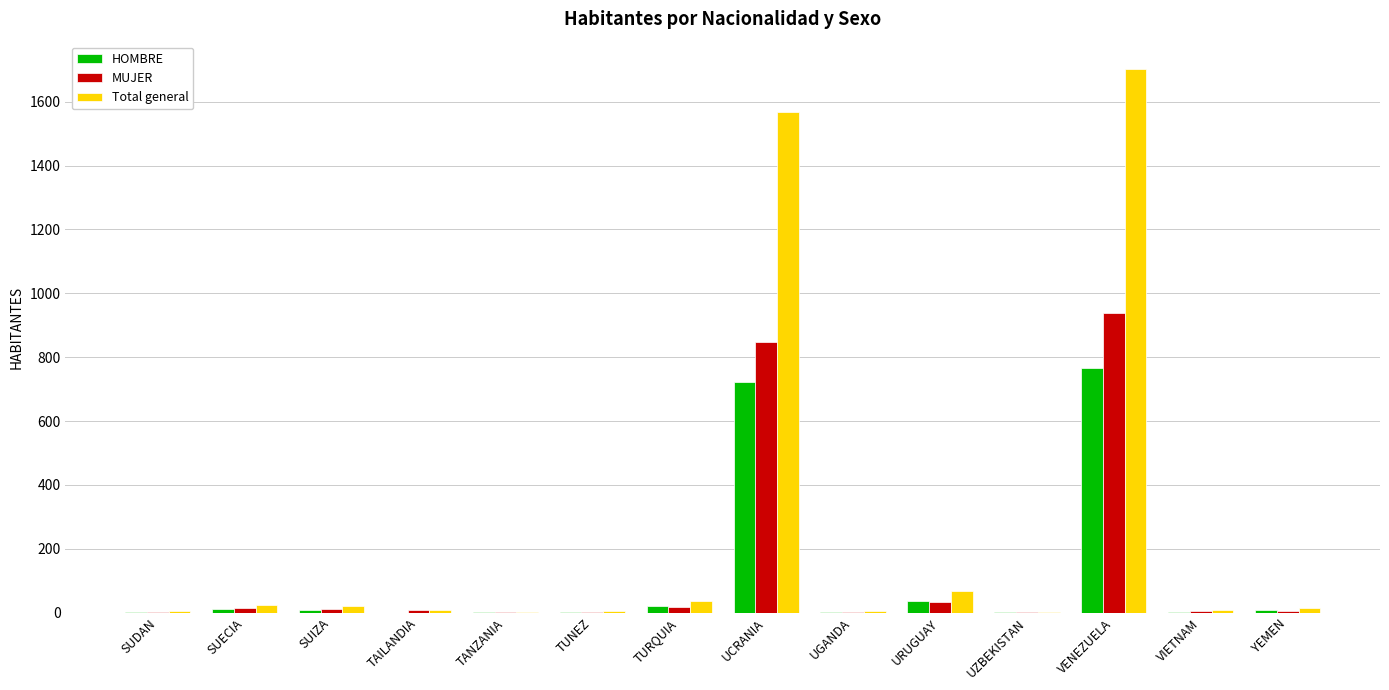

Which category has the highest value in the MUJER series?

VENEZUELA